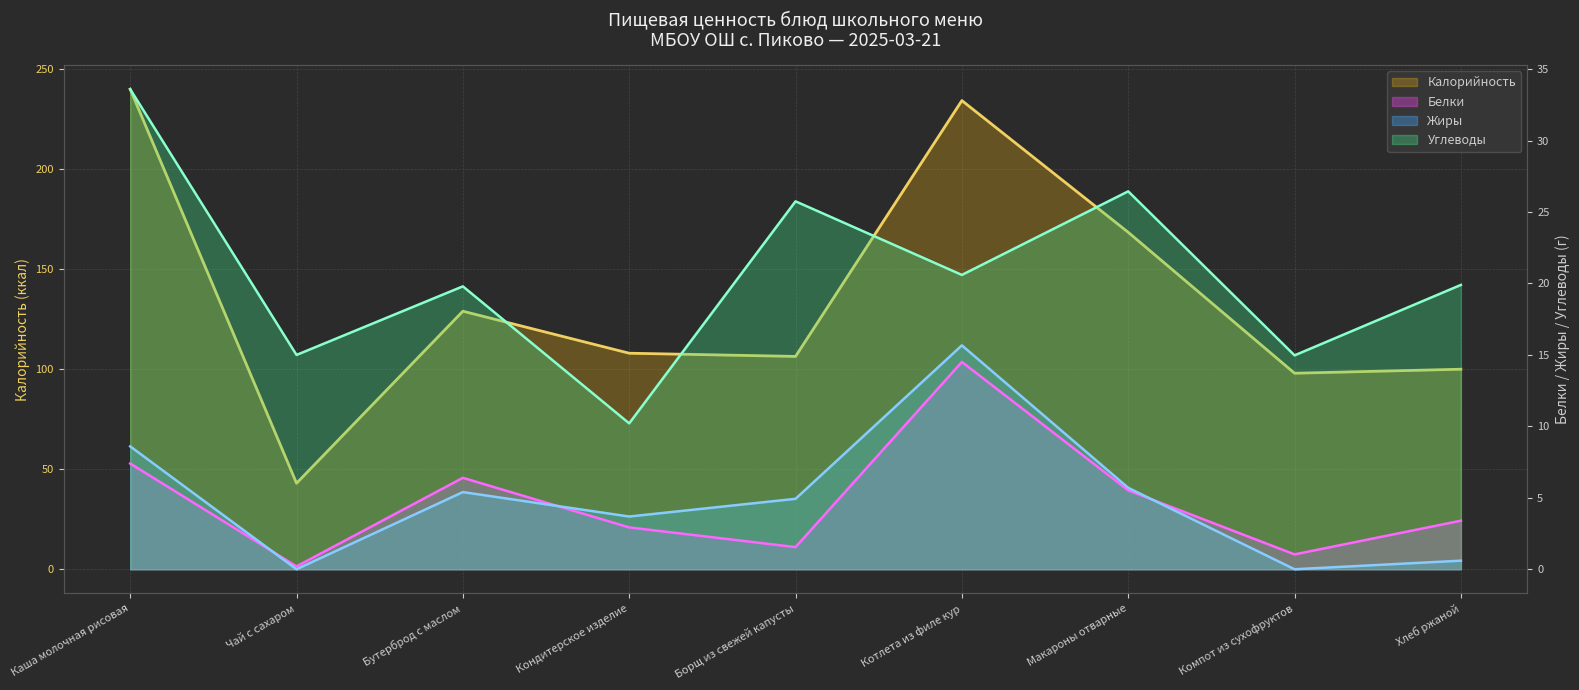

What is the maximum value shown in the chart?

240.0